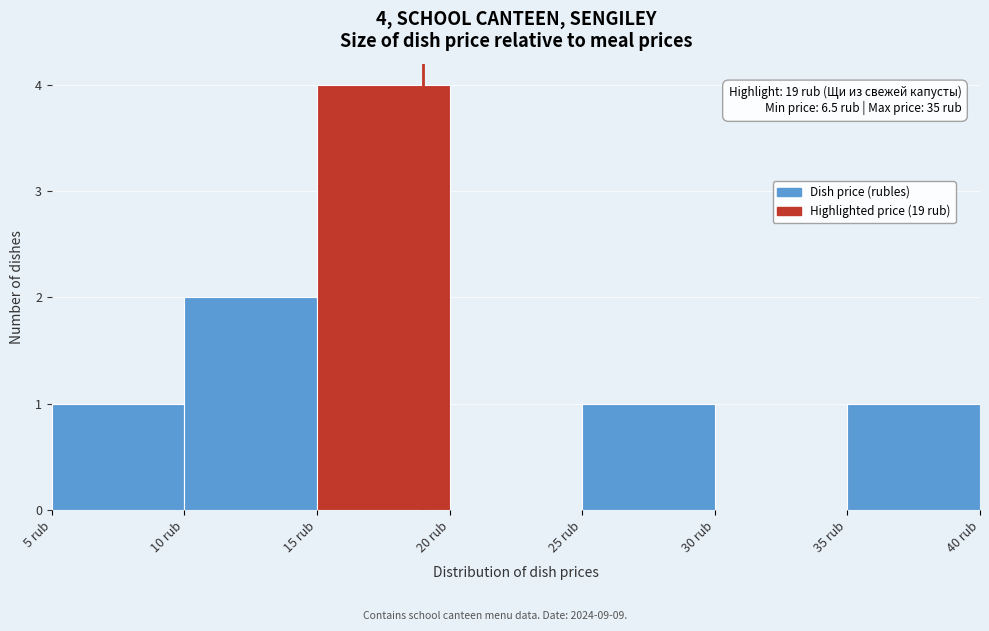

Over which range of the x-axis is the bar tallest?

15 to 20